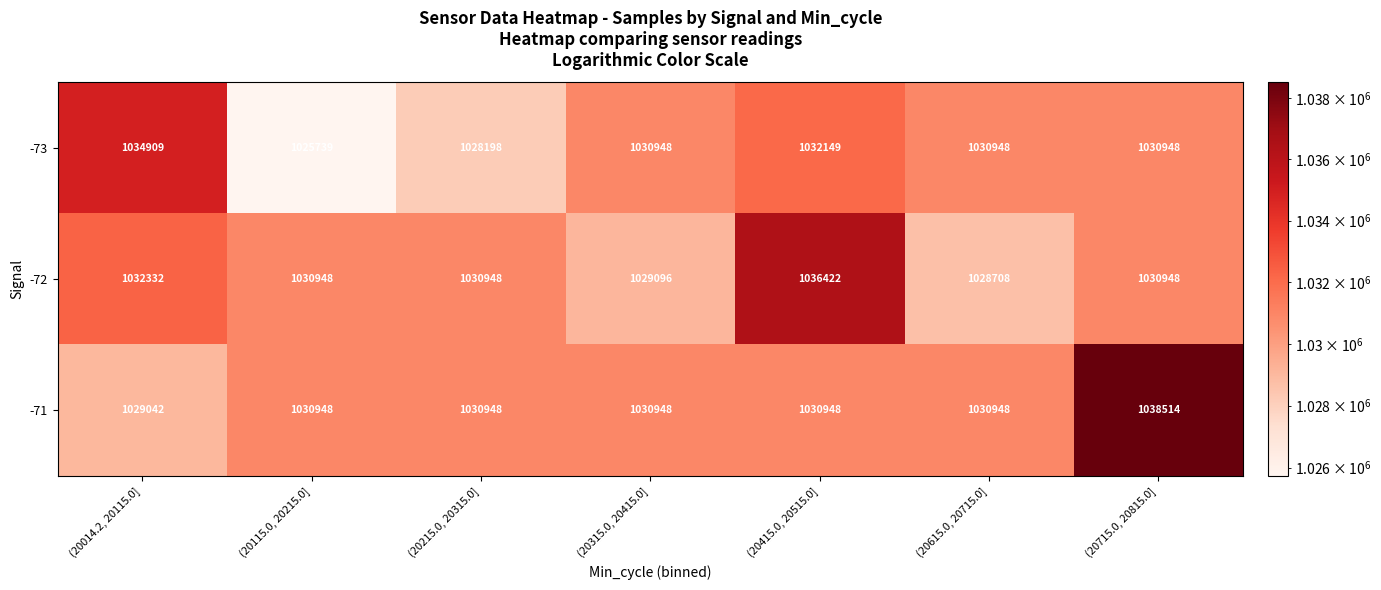

What is the total value across all series at (20615.0, 20715.0]?

3090604